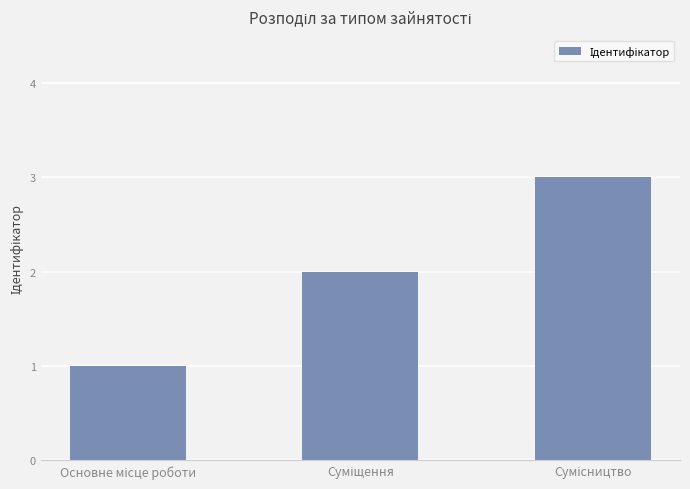

What is the difference between the maximum and minimum values?

2